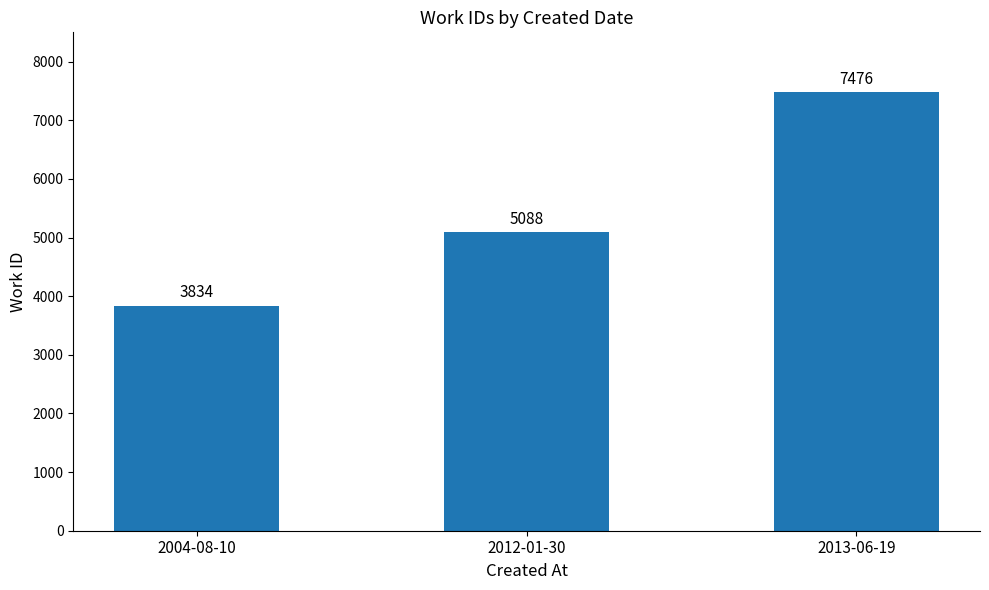

Does the chart contain stacked bars?

No